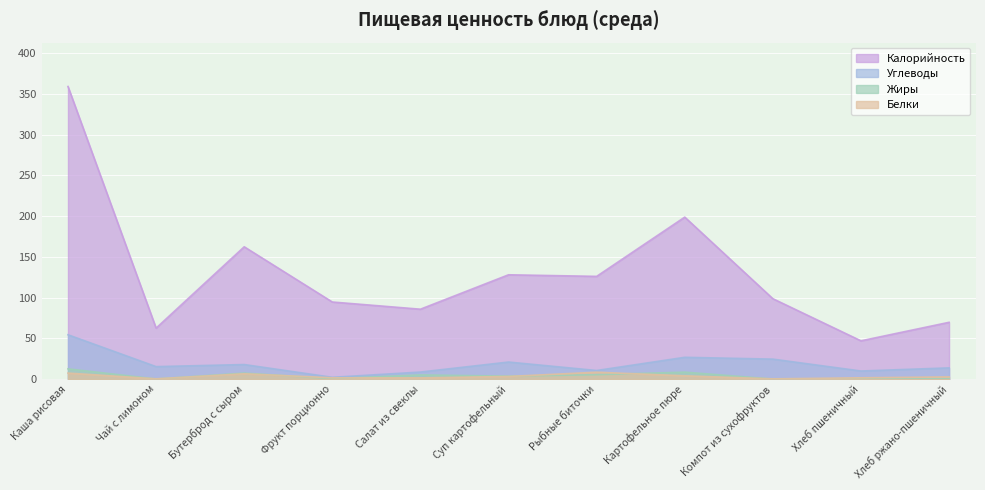

The value of Калорийность at Каша рисовая is 358.9. True or false?

True